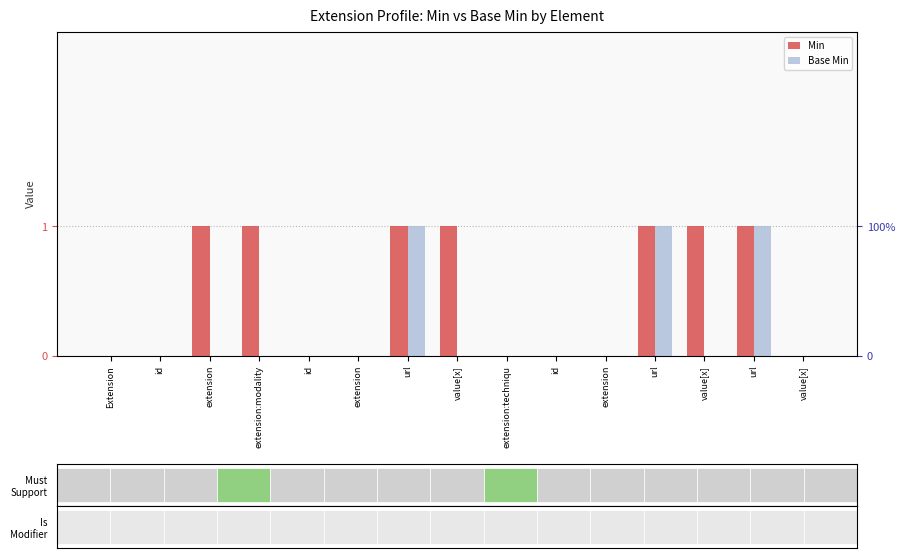

How many bars are there in each group?

2